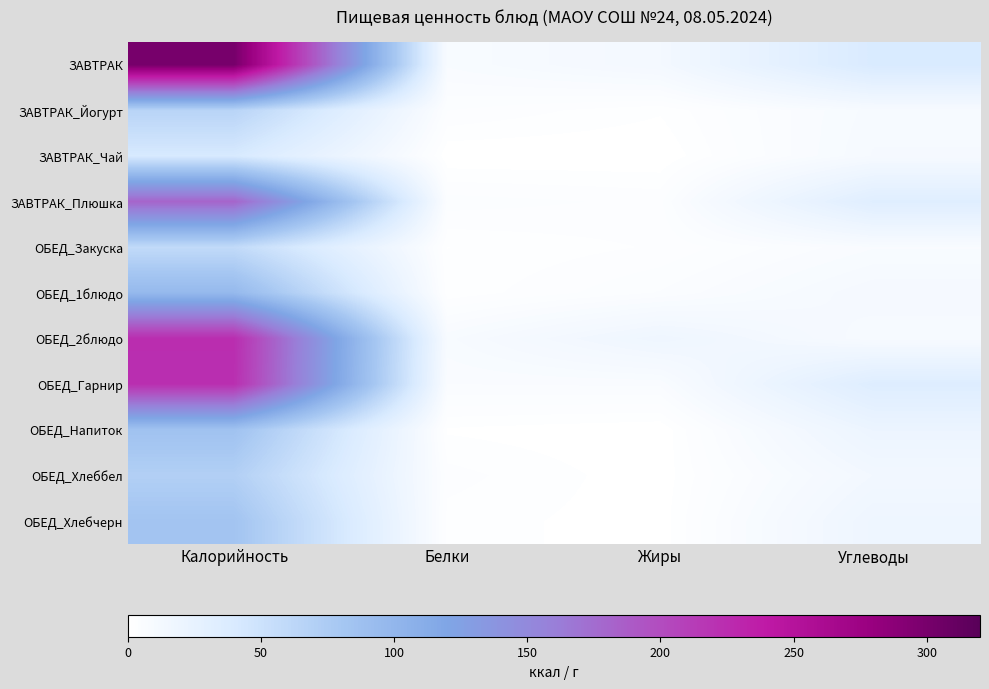

Rank the series by their maximum value, from lowest to highest.

ЗАВТРАК_Чай, ОБЕД_Закуска, ЗАВТРАК_Йогурт, ОБЕД_Хлеббел, ОБЕД_Хлебчерн, ОБЕД_Напиток, ОБЕД_1блюдо, ЗАВТРАК_Плюшка, ОБЕД_Гарнир, ОБЕД_2блюдо, ЗАВТРАК